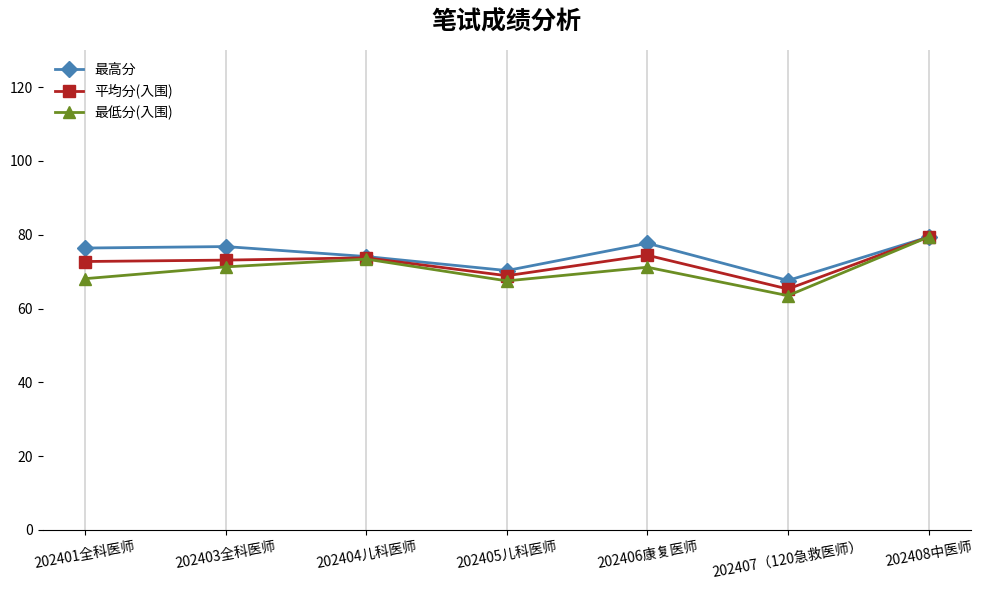

What is the smallest value displayed?

63.5